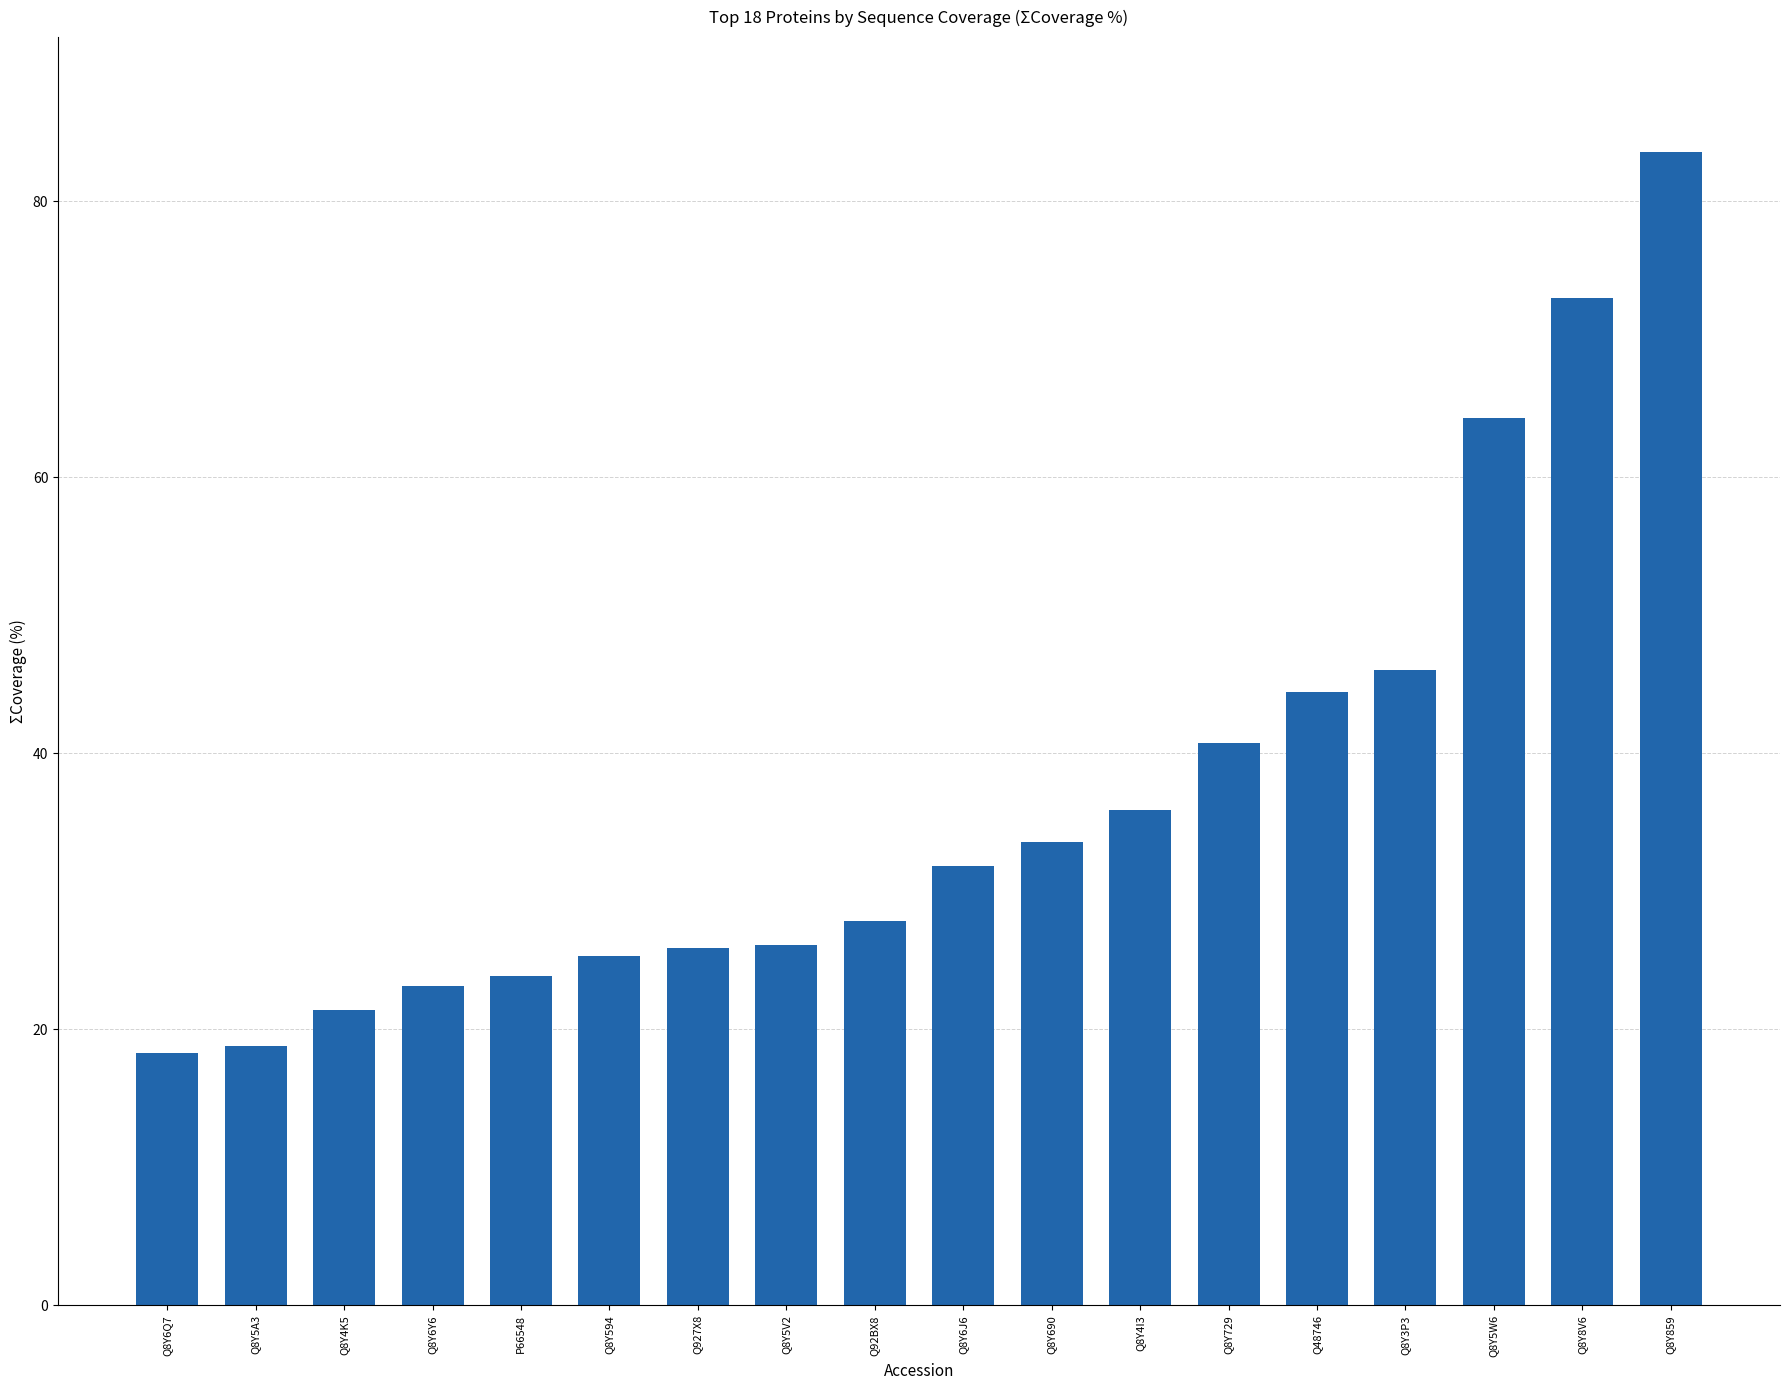

Where does the data first go above 31?

Q8Y6J6